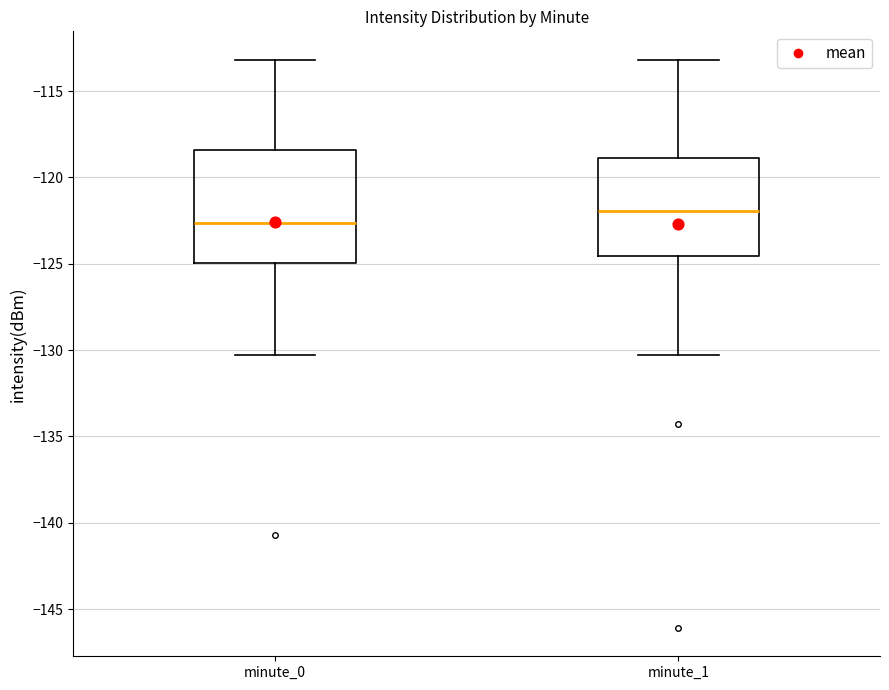

Comparing the boxes themselves (not the whiskers), which one is the tallest?

minute_0